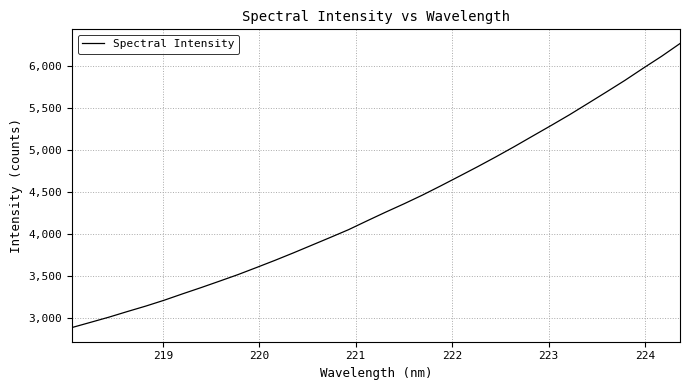

What is the difference between the maximum and minimum values?

3378.6